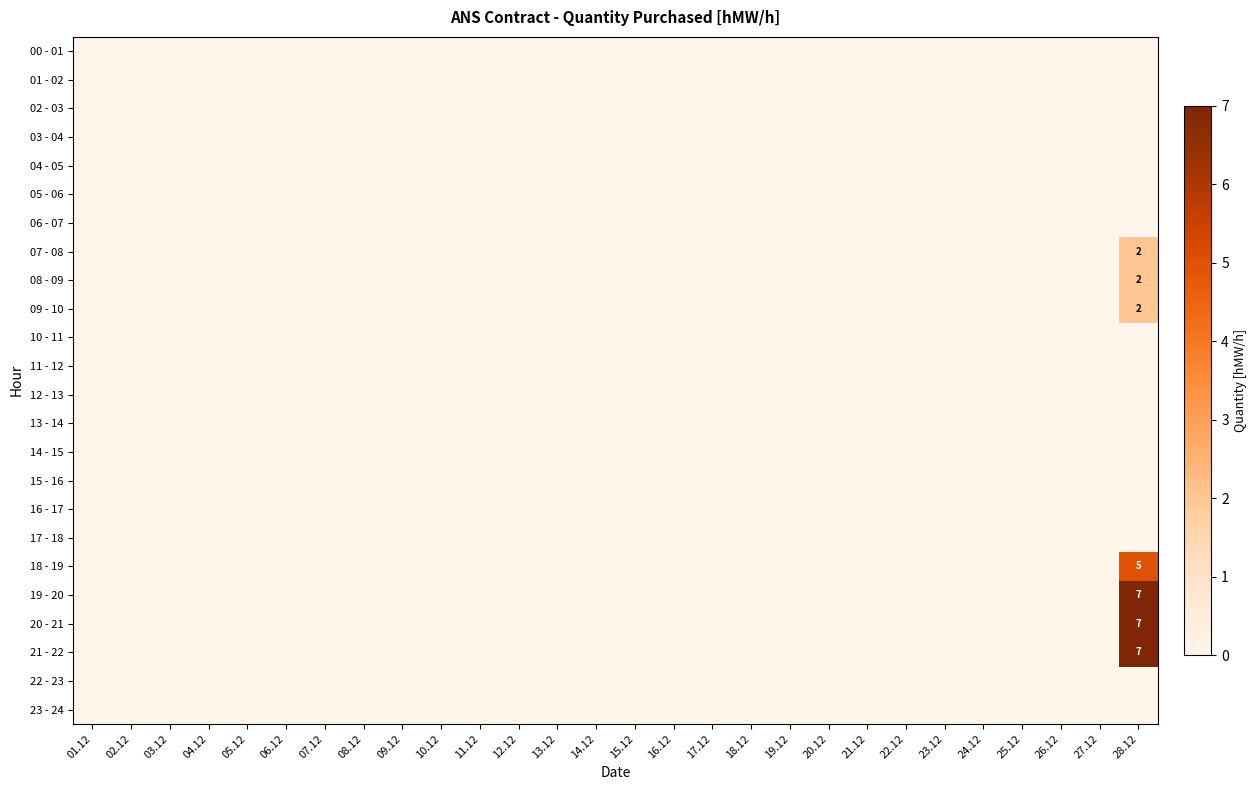

True or false: 08 - 09 has a value of 2 at 28.12.

True